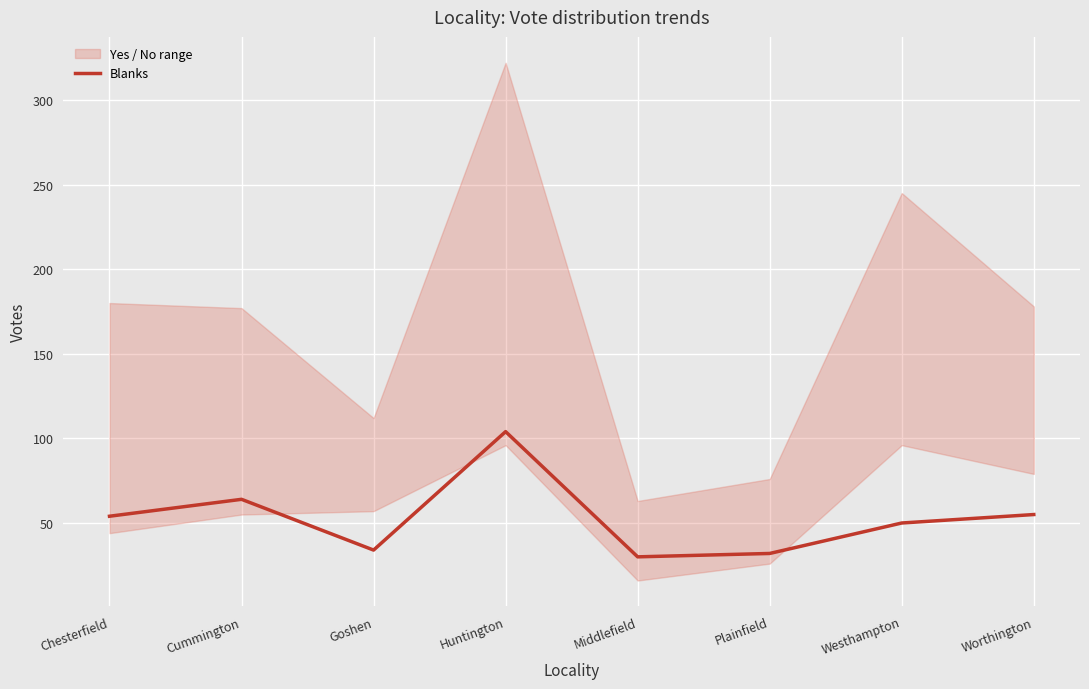

True or false: the data shows 55 at Worthington.

True